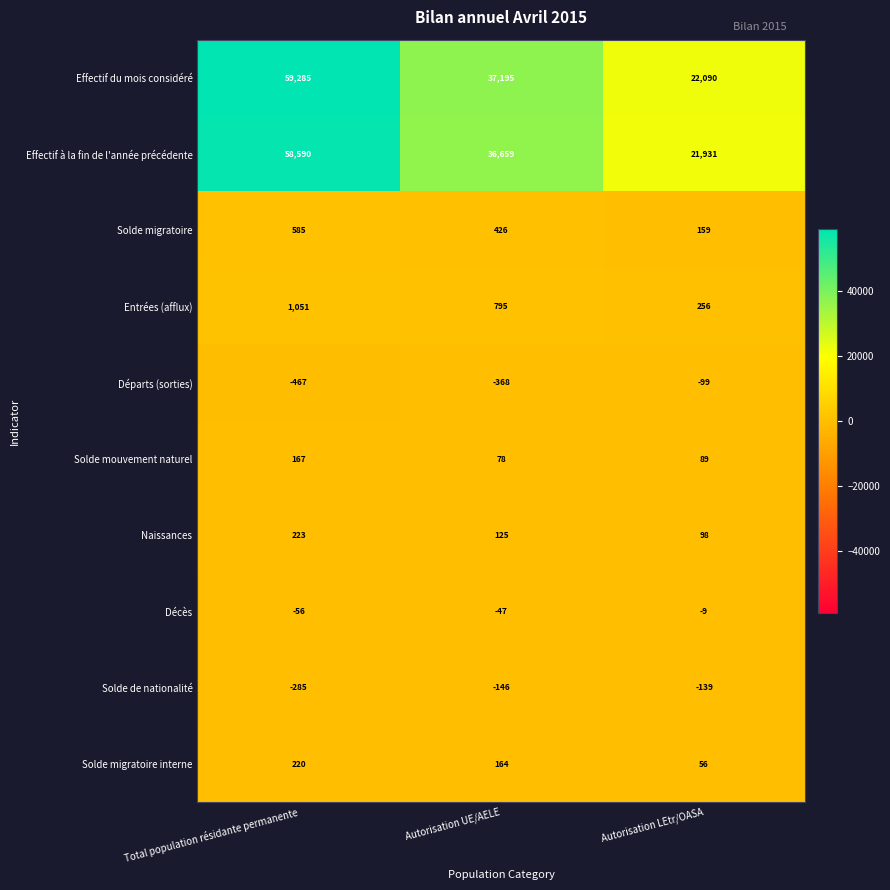

Reading left to right, transcribe all the data shown in this chart.

Effectif du mois considéré: 59285	37195	22090
Effectif à la fin de l'année précédente: 58590	36659	21931
Solde migratoire: 585	426	159
Entrées (afflux): 1051	795	256
Départs (sorties): -467	-368	-99
Solde mouvement naturel: 167	78	89
Naissances: 223	125	98
Décès: -56	-47	-9
Solde de nationalité: -285	-146	-139
Solde migratoire interne: 220	164	56